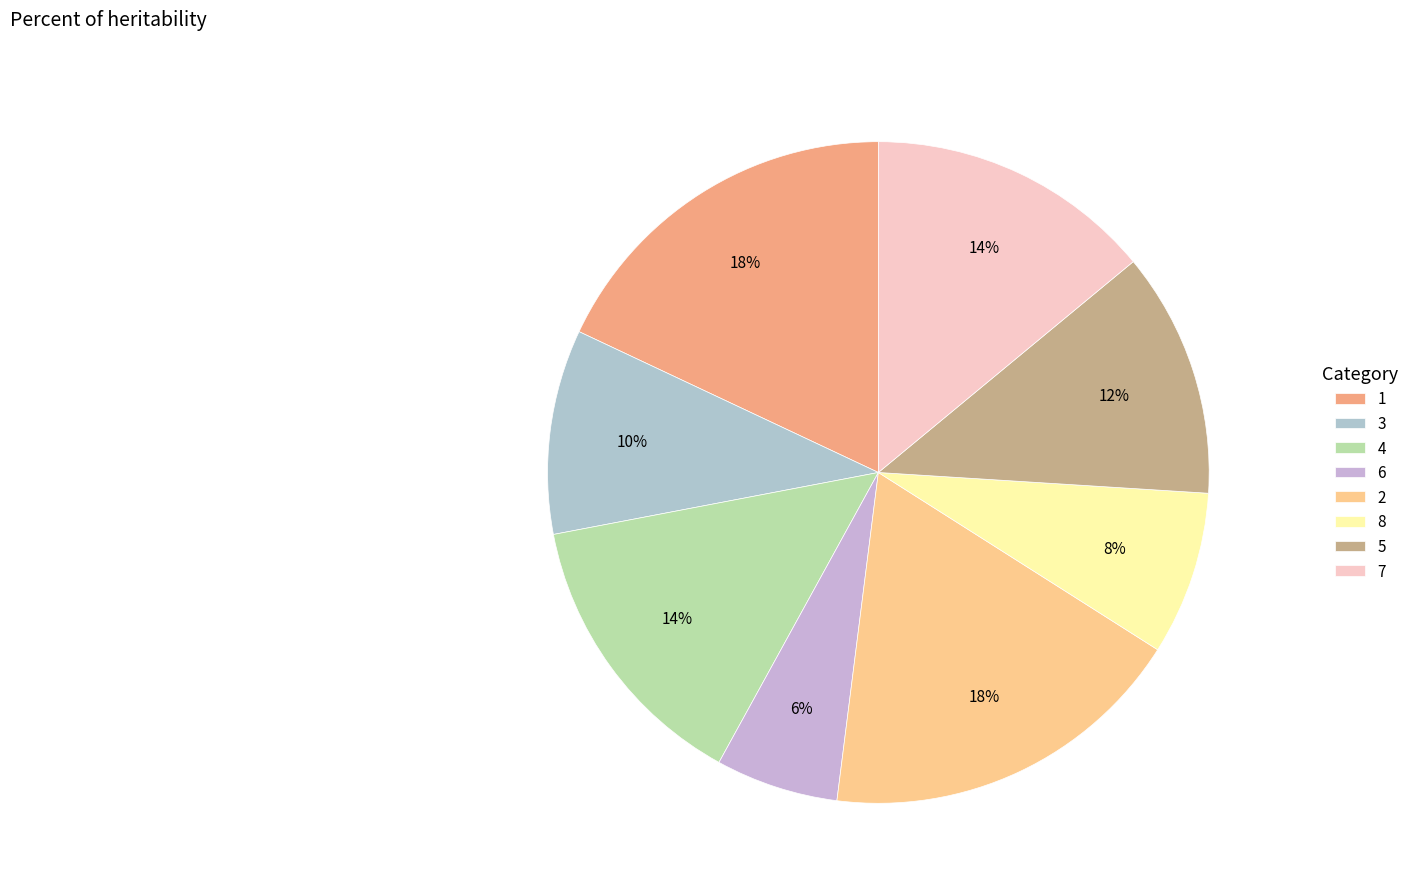

Is 7 the majority of the pie?

No